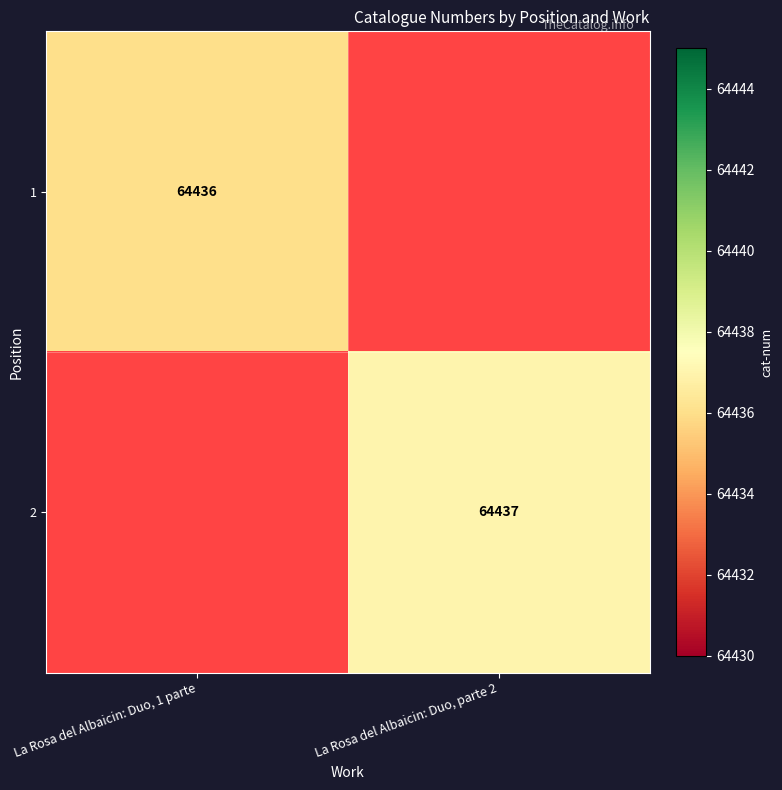

What is the maximum value shown in the chart?

64437.0